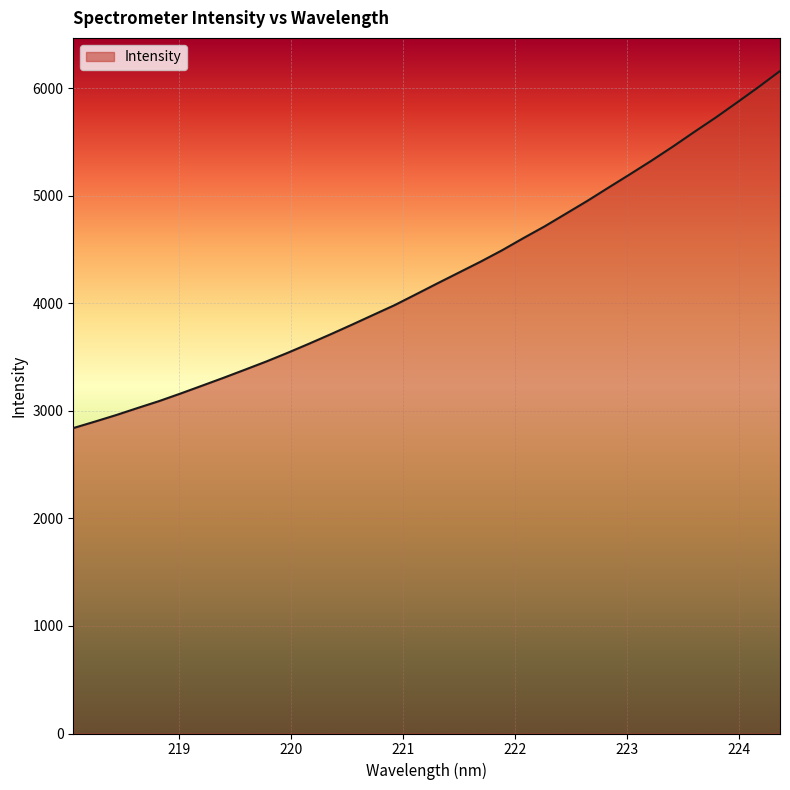

What is the greatest value displayed?

6159.0